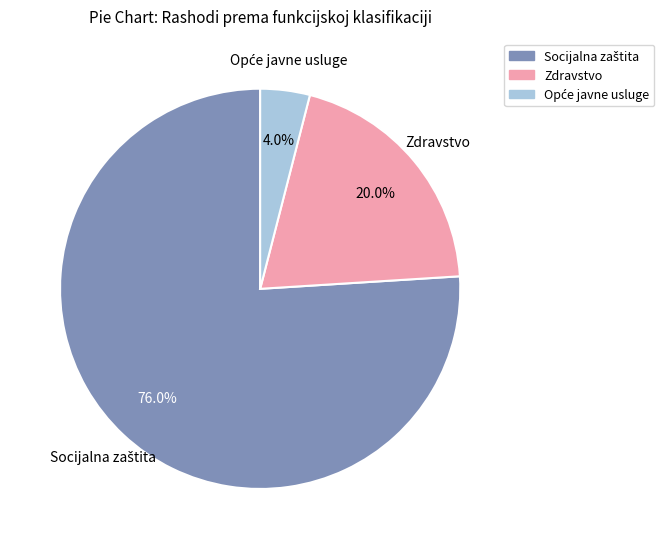

How many slices are in this pie chart?

3